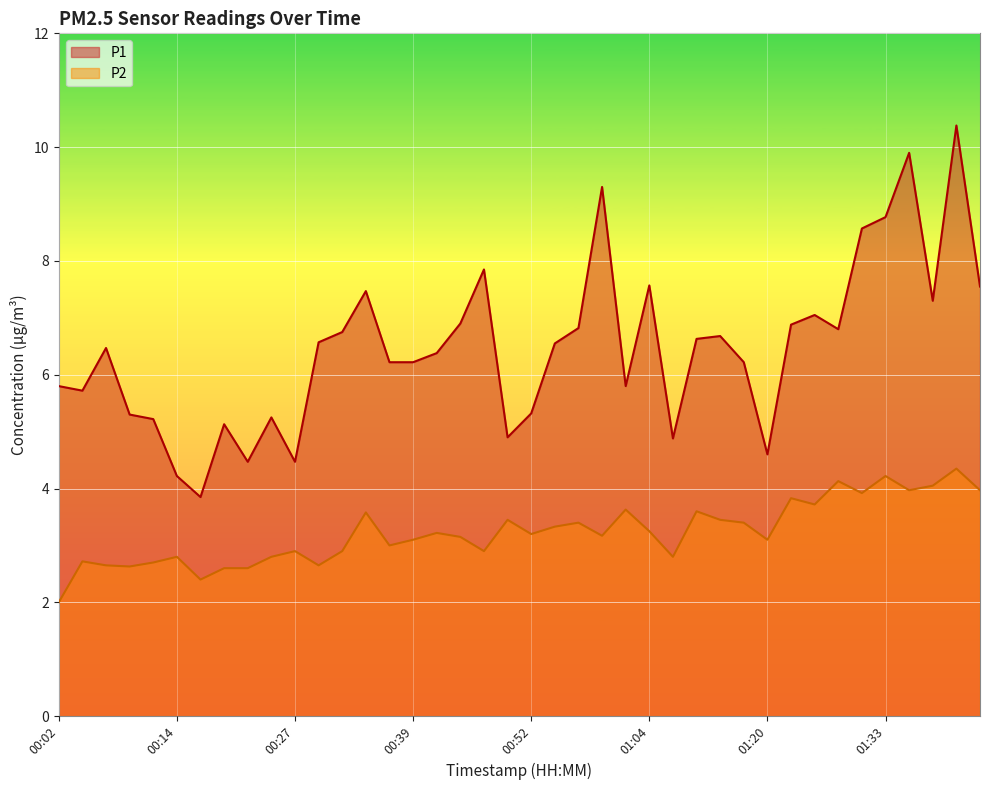

What is the difference between the P2 values at 00:24 and 01:17?

0.6